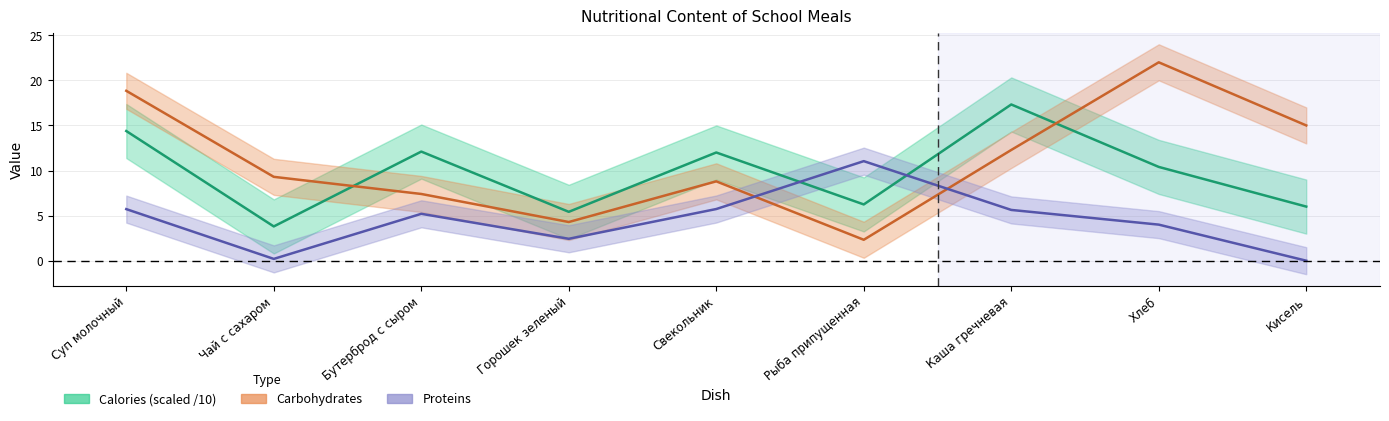

Where is Calories nearest to the value 10?

Хлеб